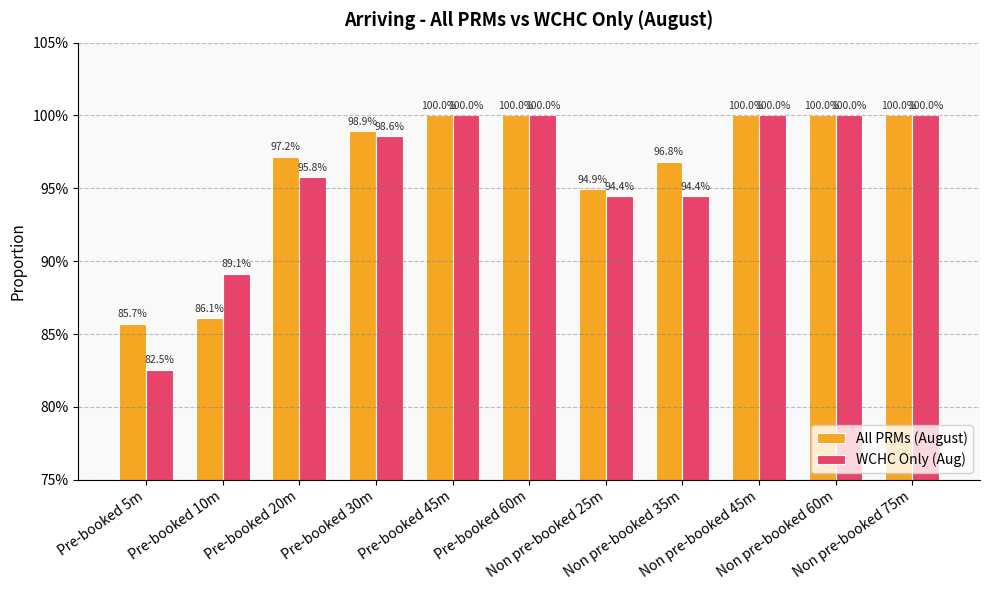

Between Pre-booked 5m and Non pre-booked 75m, which series saw the biggest shift?

WCHC Only (Aug)